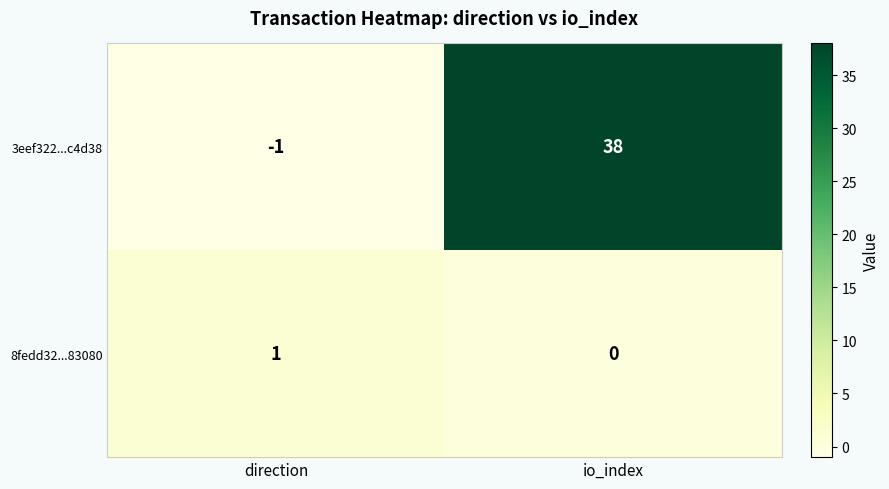

List the series in order of their overall mean, lowest first.

8fedd32...83080, 3eef322...c4d38